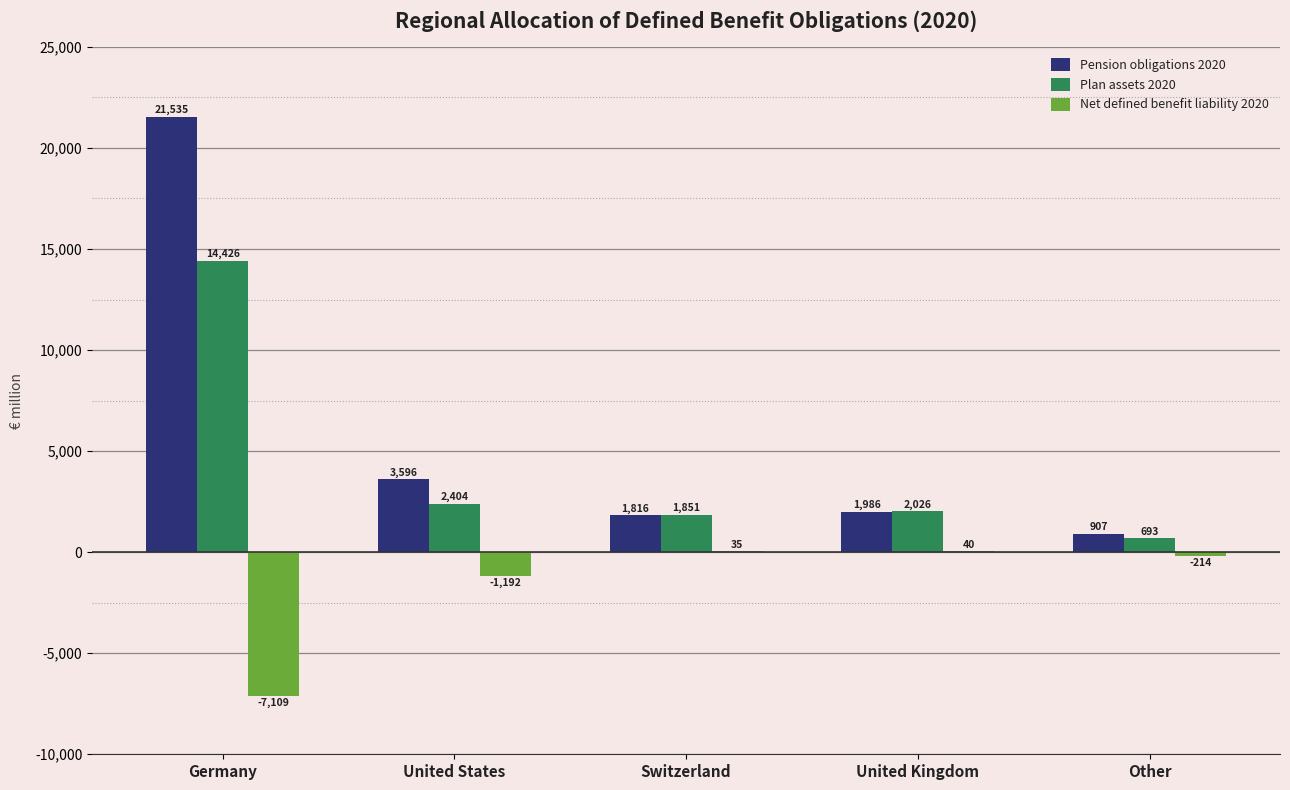

How many data points does each series have?

5